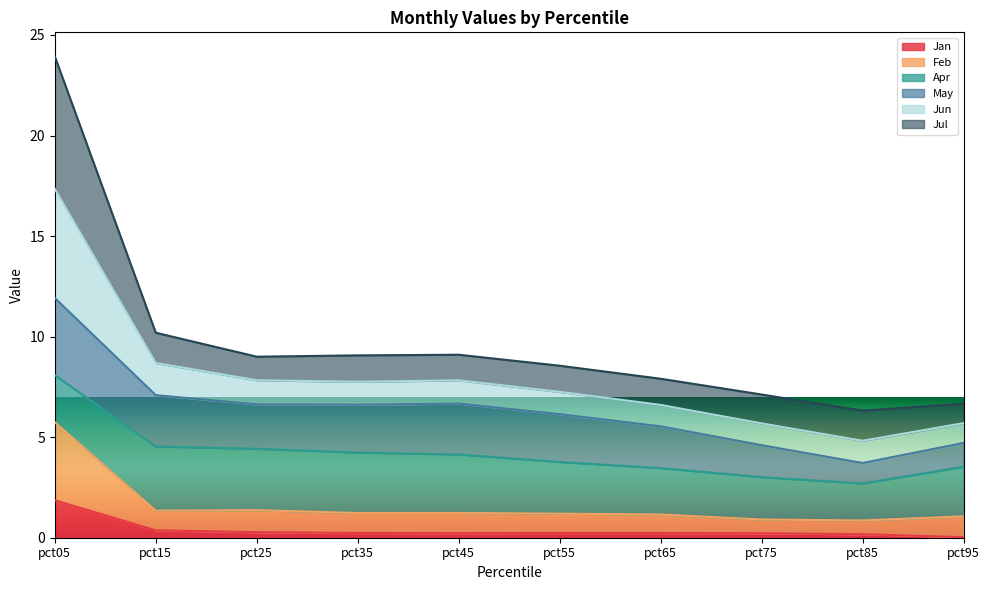

What value does the Jan series have at pct85?

0.2